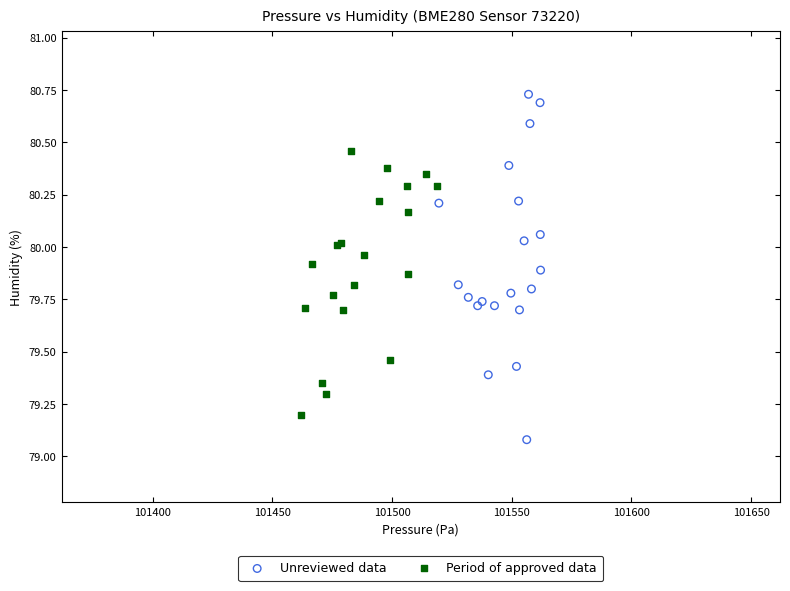

Which series reaches the maximum Y coordinate?

Unreviewed data